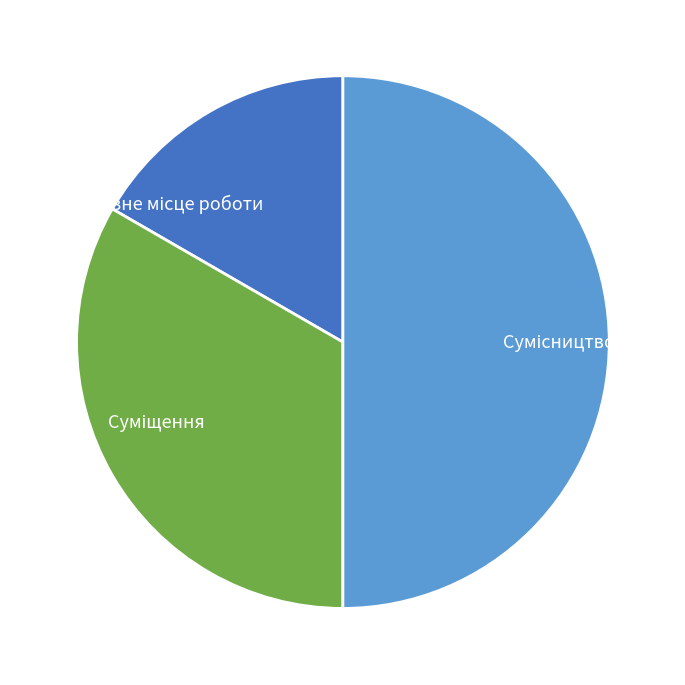

Which slice is the largest?

Сумісництво